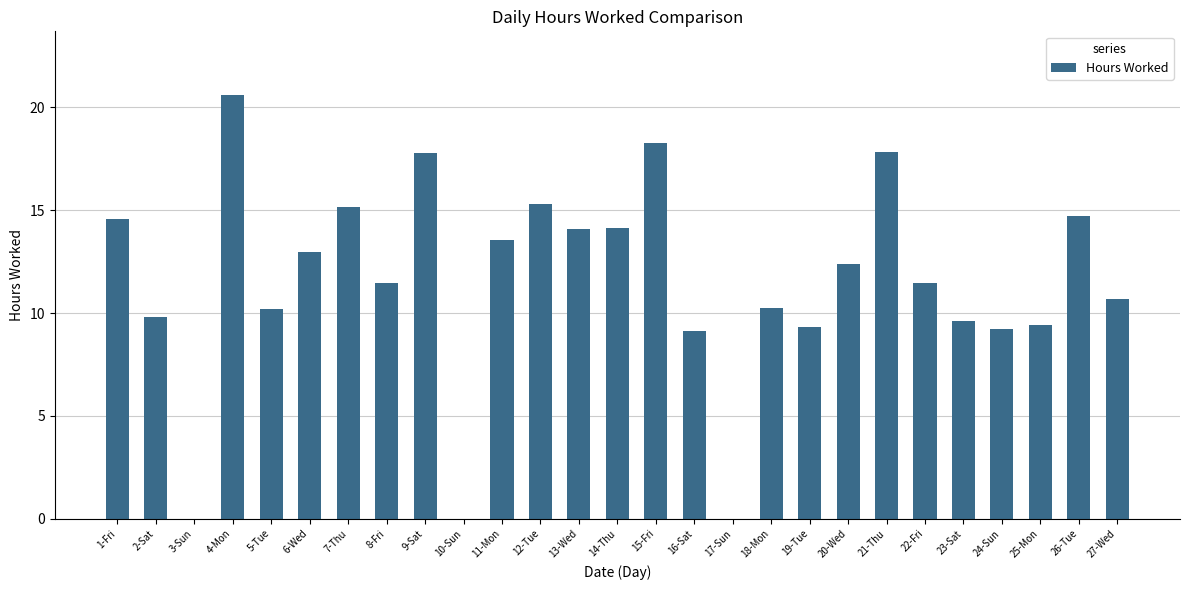

Does the chart contain stacked bars?

No